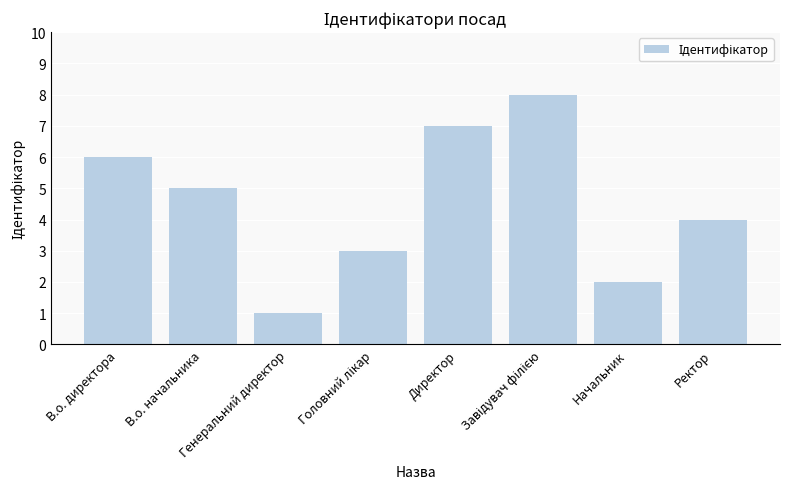

What is the sum of all values?

36